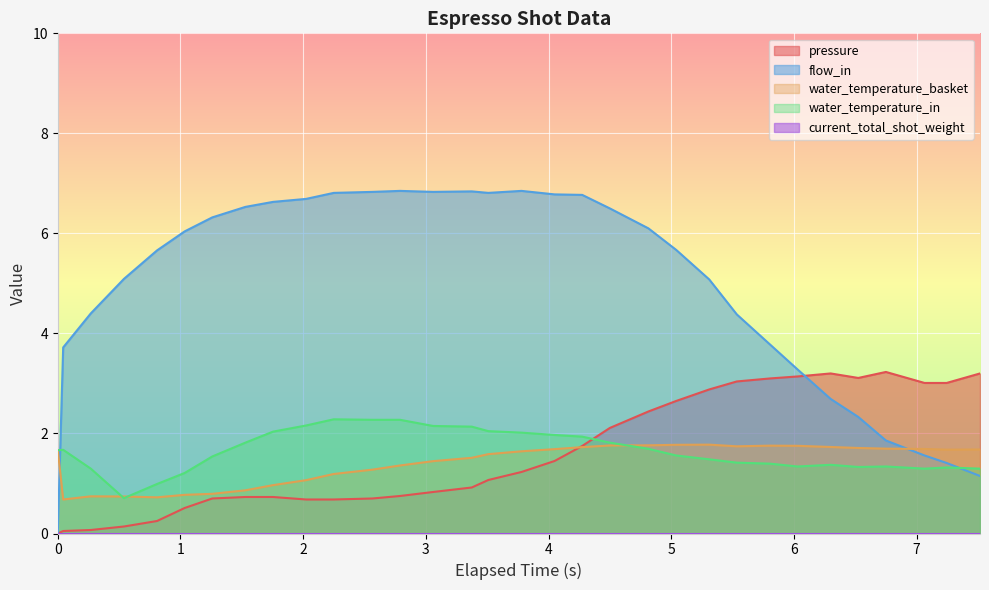

Which series has the widest spread of values?

flow_in